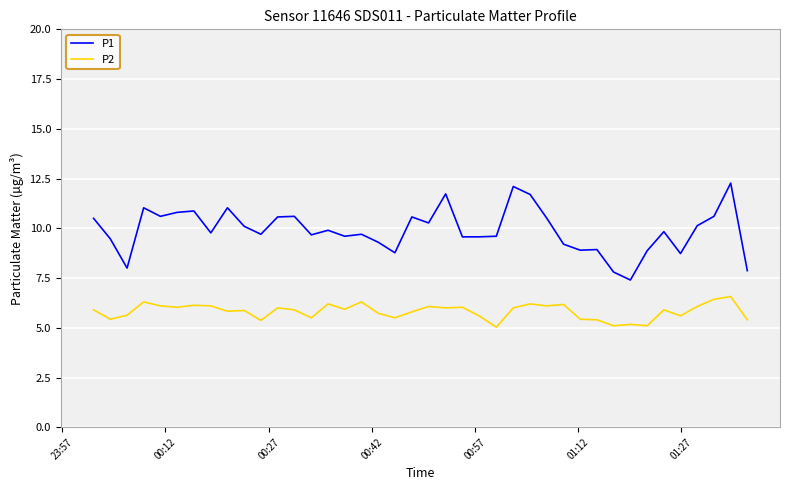

Does the chart have visible grid lines?

Yes